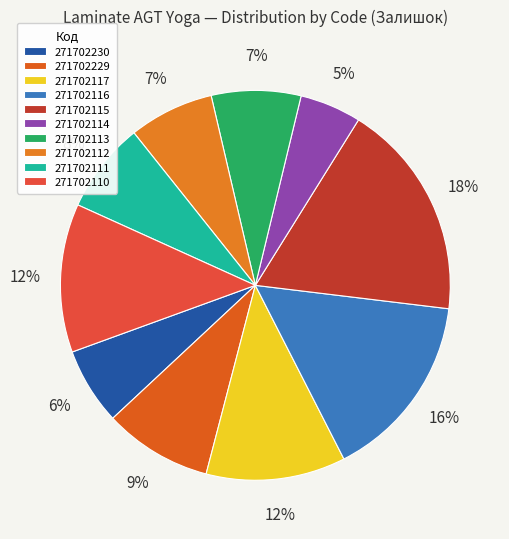

Which slice is the largest?

271702115